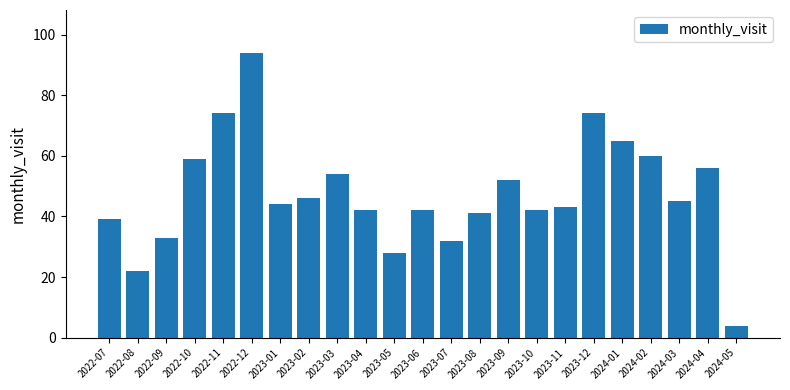

How many categories are shown in the chart?

23